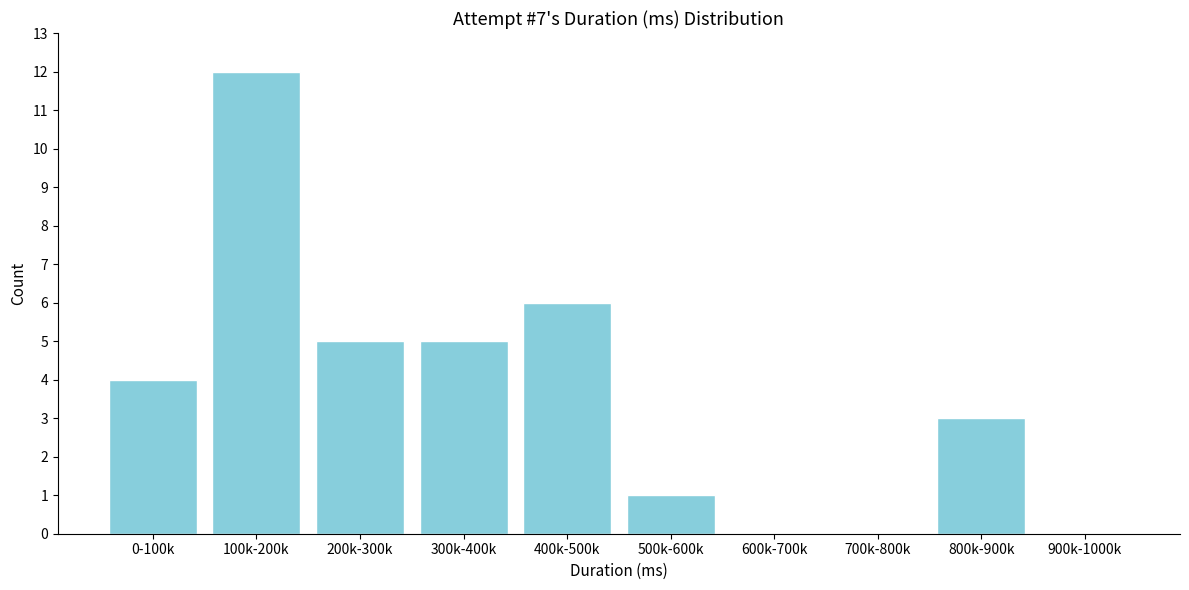

Reading left to right, transcribe all the data shown in this chart.

0-100k=4	100k-200k=12	200k-300k=5	300k-400k=5	400k-500k=6	500k-600k=1	600k-700k=0	700k-800k=0	800k-900k=3	900k-1000k=0